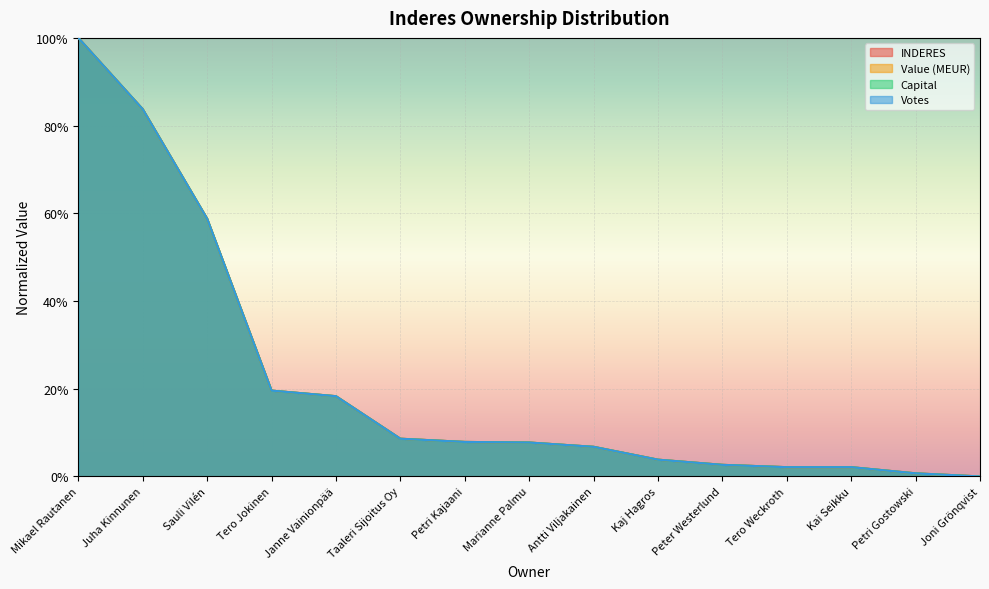

What is the label of the 15th point from the left?

Joni Grönqvist